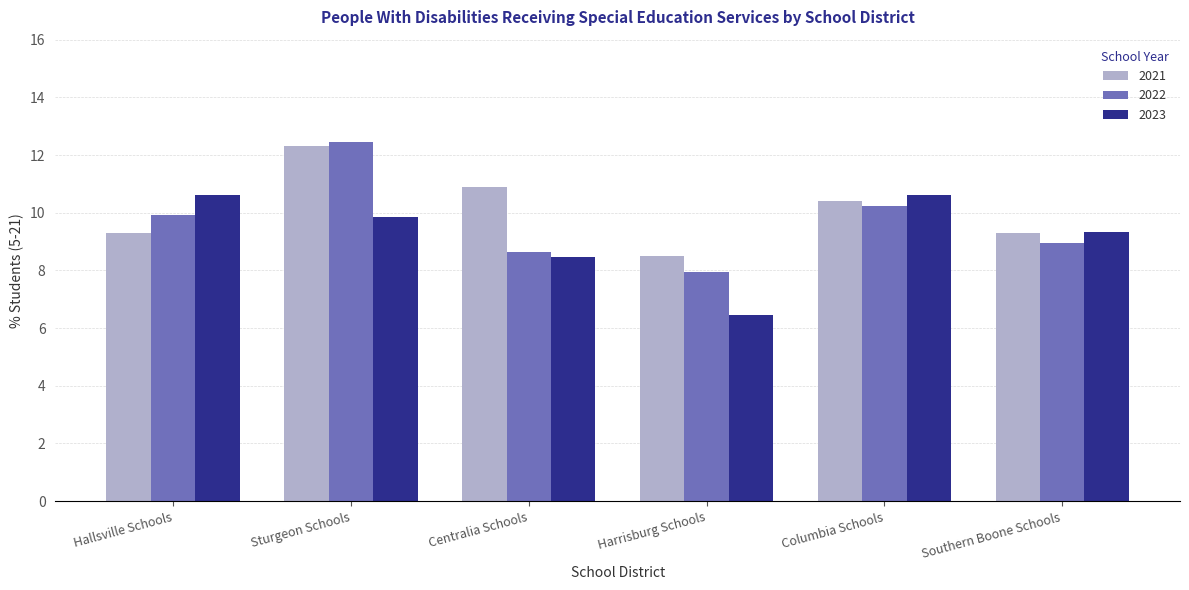

What is the sum of the 2023 values at Southern Boone Schools and Harrisburg Schools?

15.8